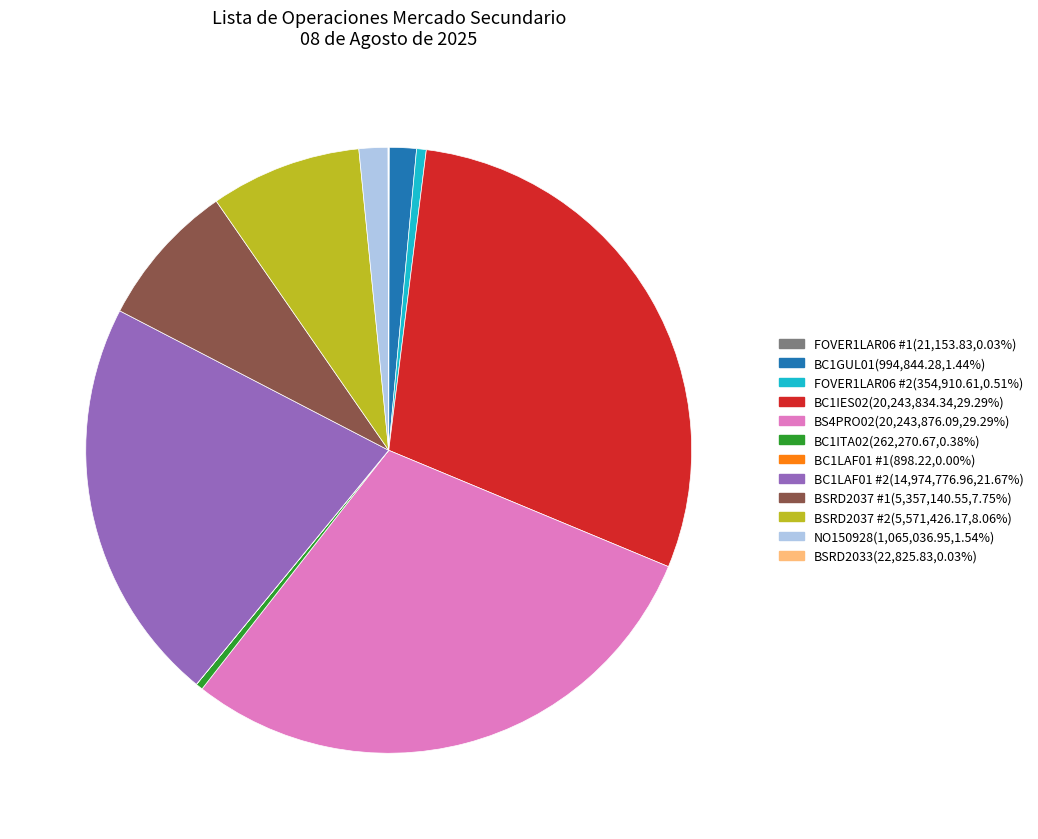

Is there any slice that represents more than half of the pie?

No